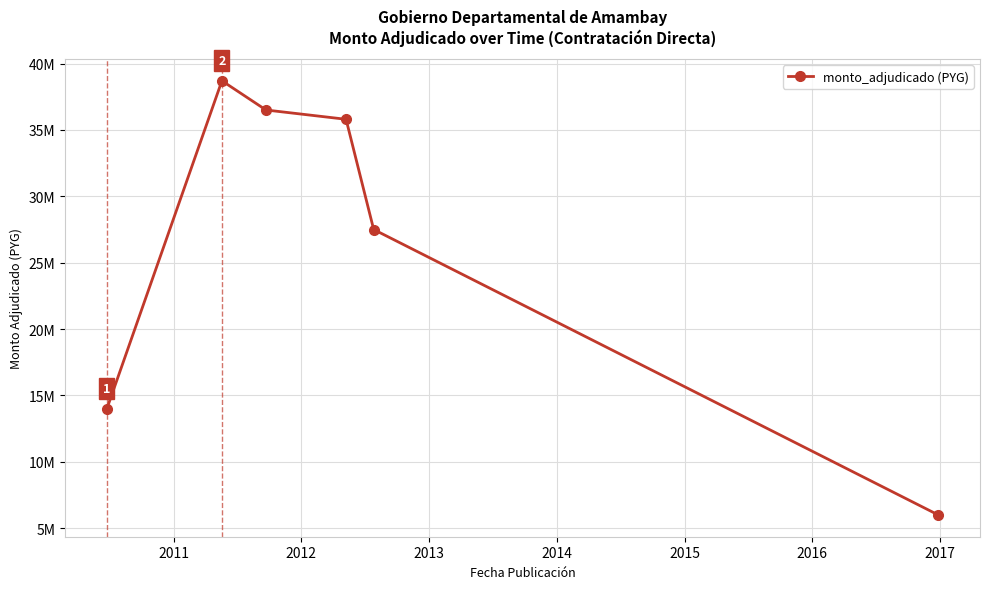

Reading left to right, what are all the values shown in this chart?

14000000	38700000	36500000	35800000	27500000	6000000